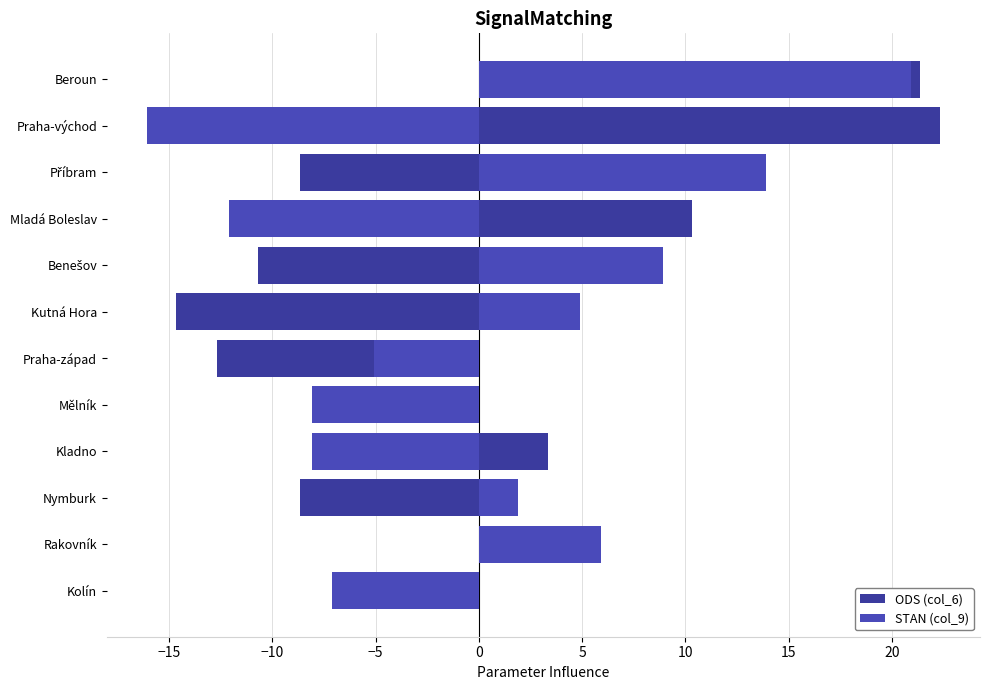

How many series are shown in this chart?

2